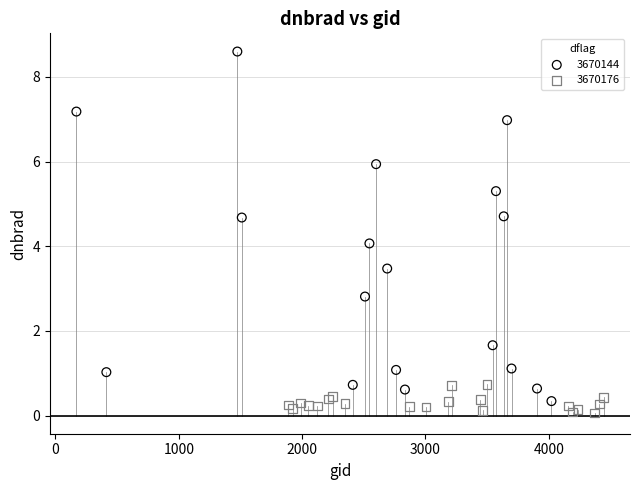

Which series contains the highest Y value?

3670144